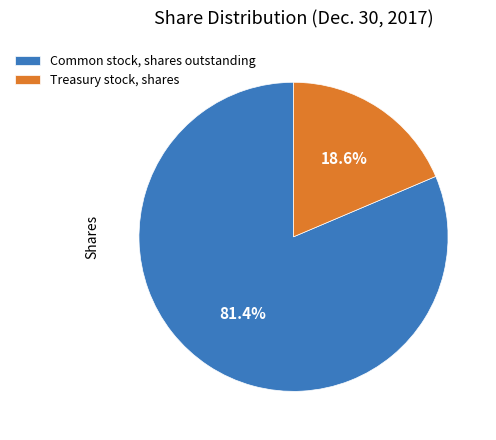

Rank the categories by value from lowest to highest.

Treasury stock, shares, Common stock, shares outstanding